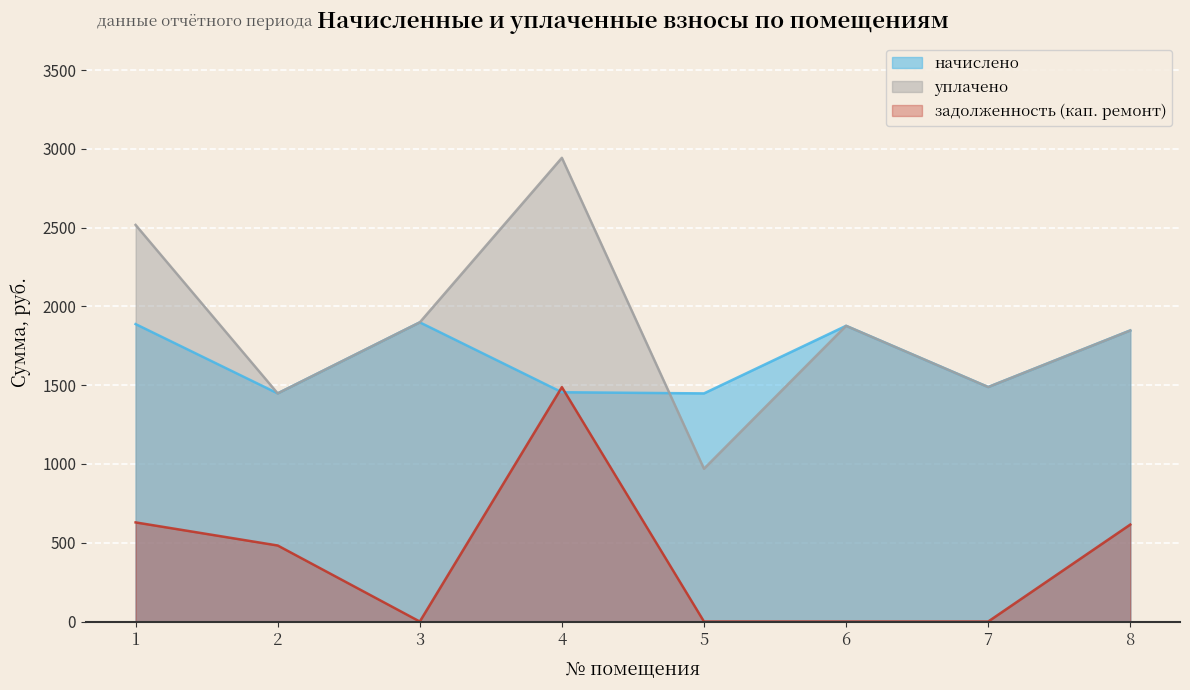

What is the value of the уплачено point at the 3rd from the left?

1899.0